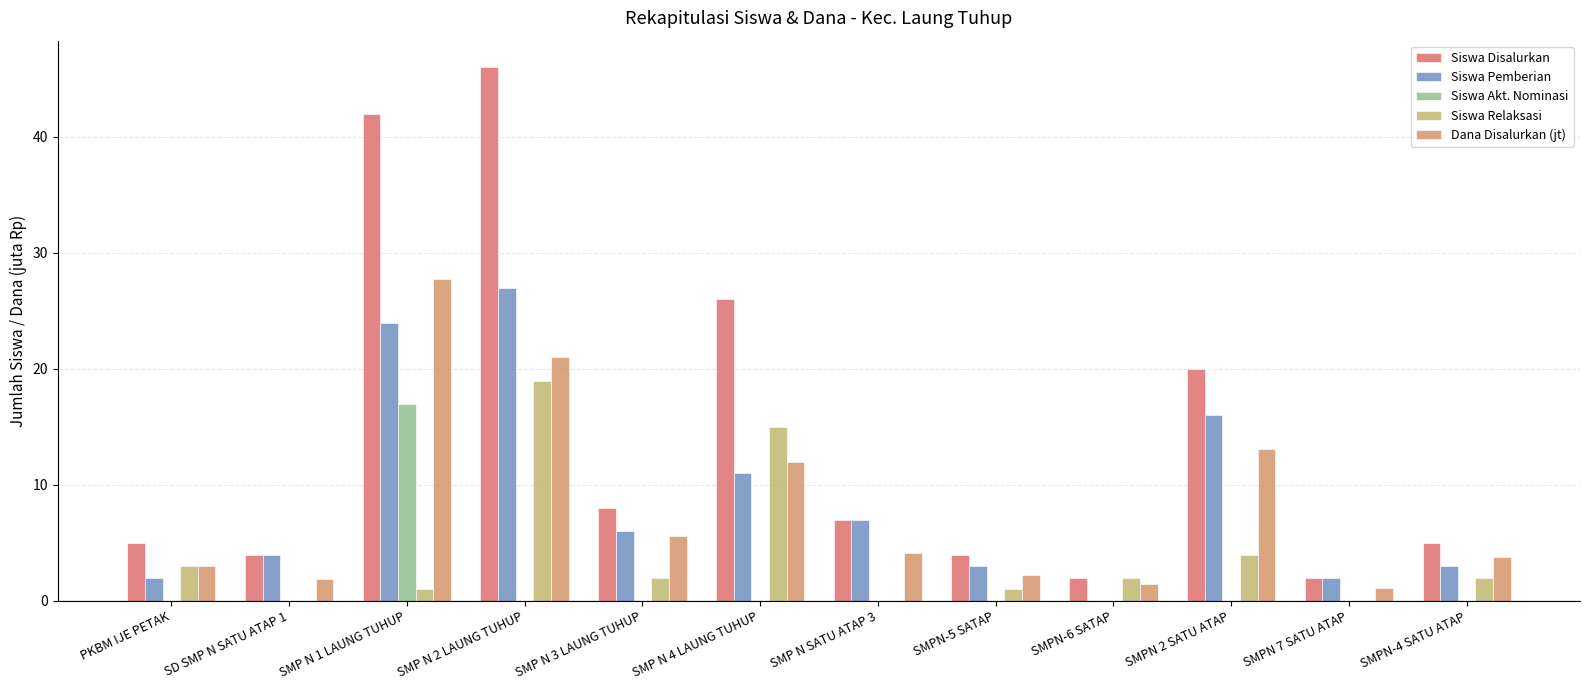

How many distinct data groups are displayed?

5